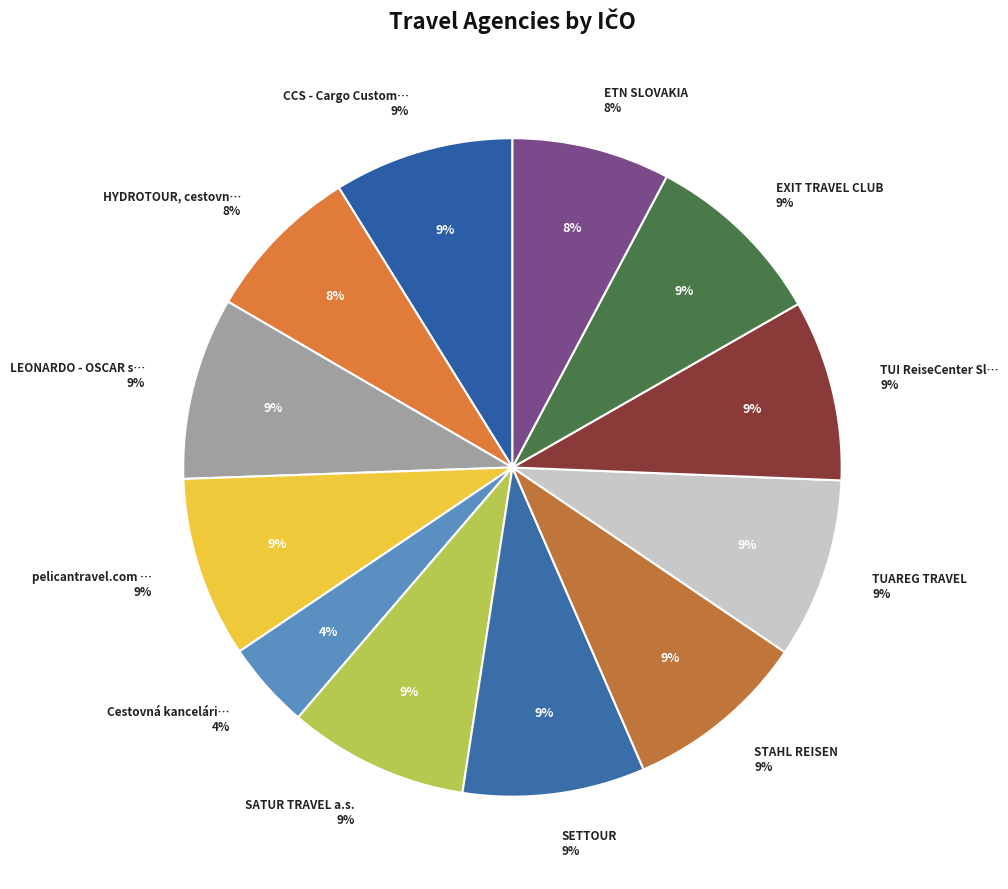

To the nearest percent, what portion does SATUR TRAVEL a.s. represent?

9%